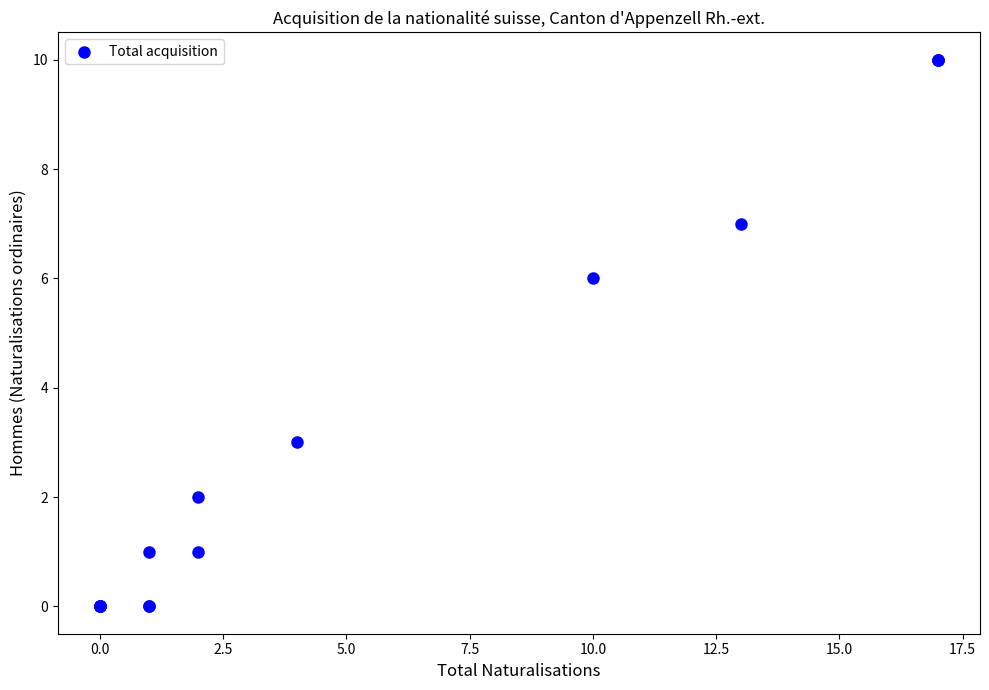

What Y value in the scatter plot is closest to 5?

6